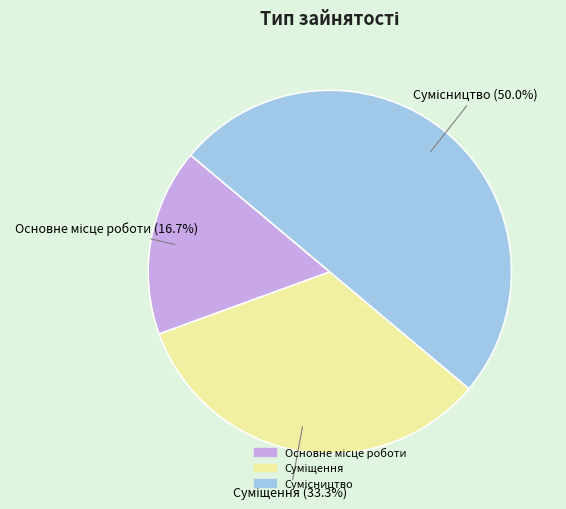

How many segments does this pie chart have?

3